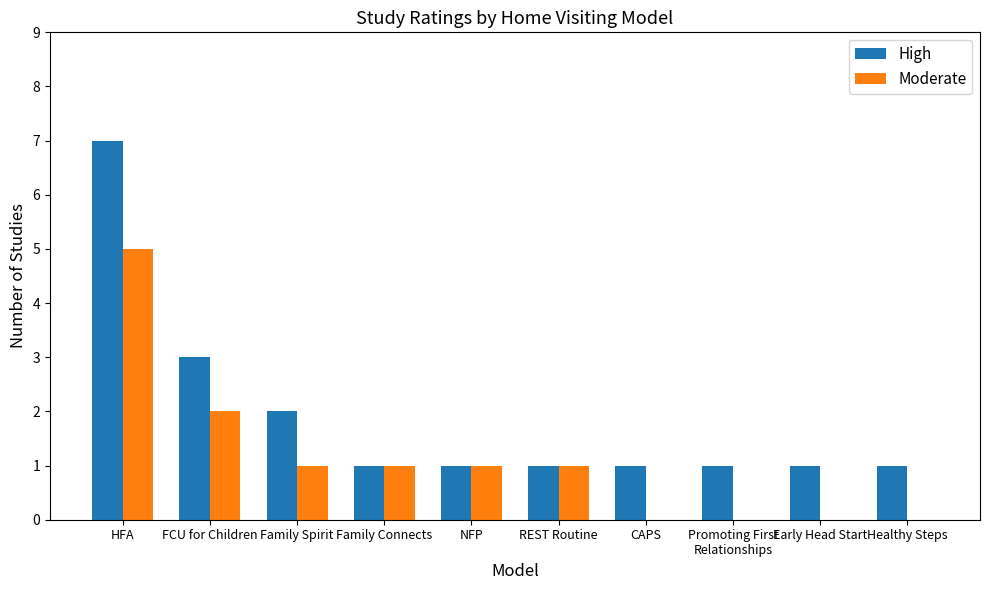

The Moderate series shows 3 at Promoting First
Relationships. True or false?

False